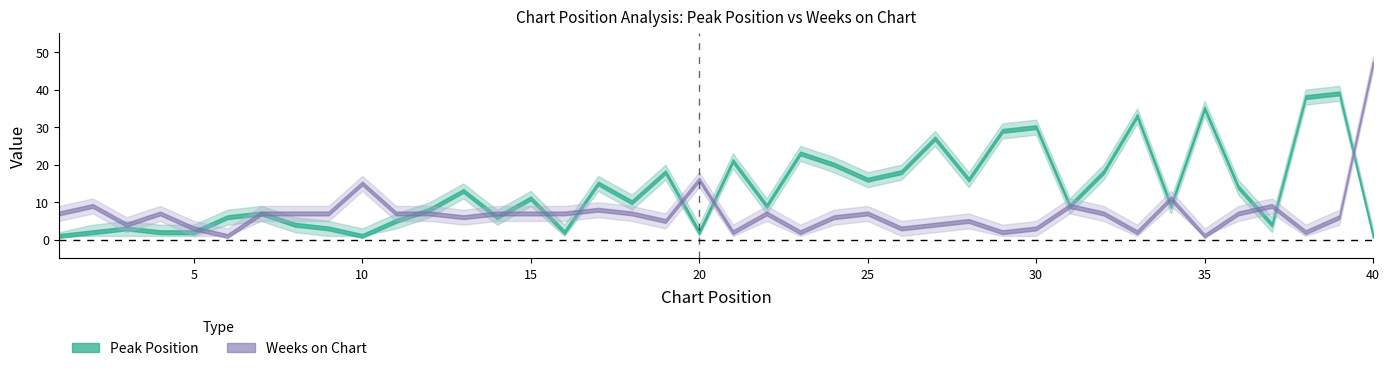

What is the maximum value shown in the chart?

47